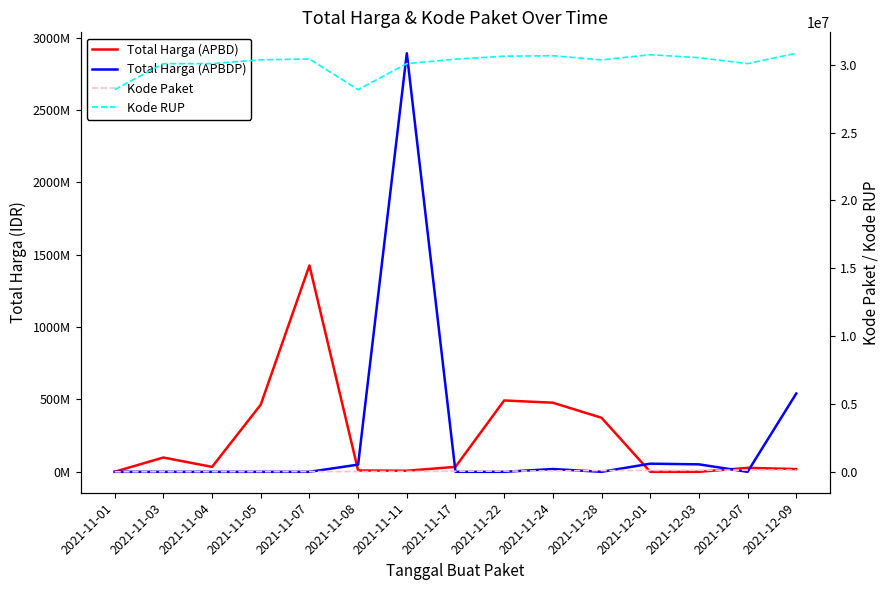

Does the chart have visible grid lines?

No